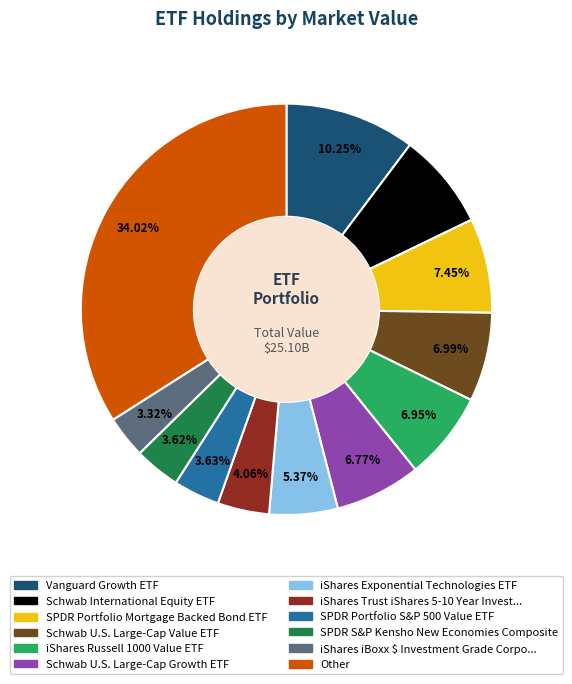

Is there any slice that represents more than half of the pie?

No